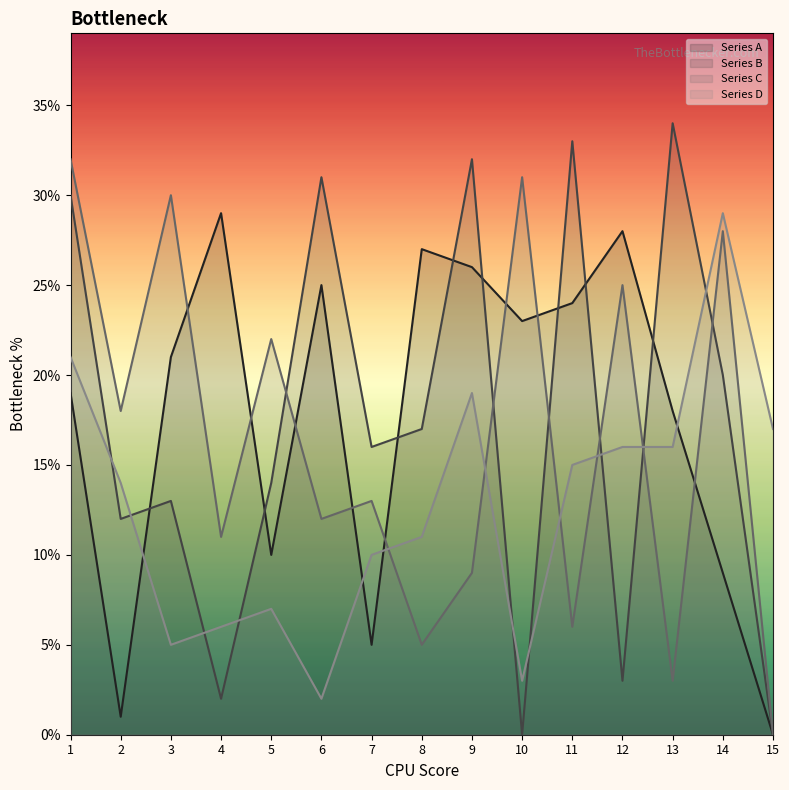

What is the highest value of the Series D series?

29